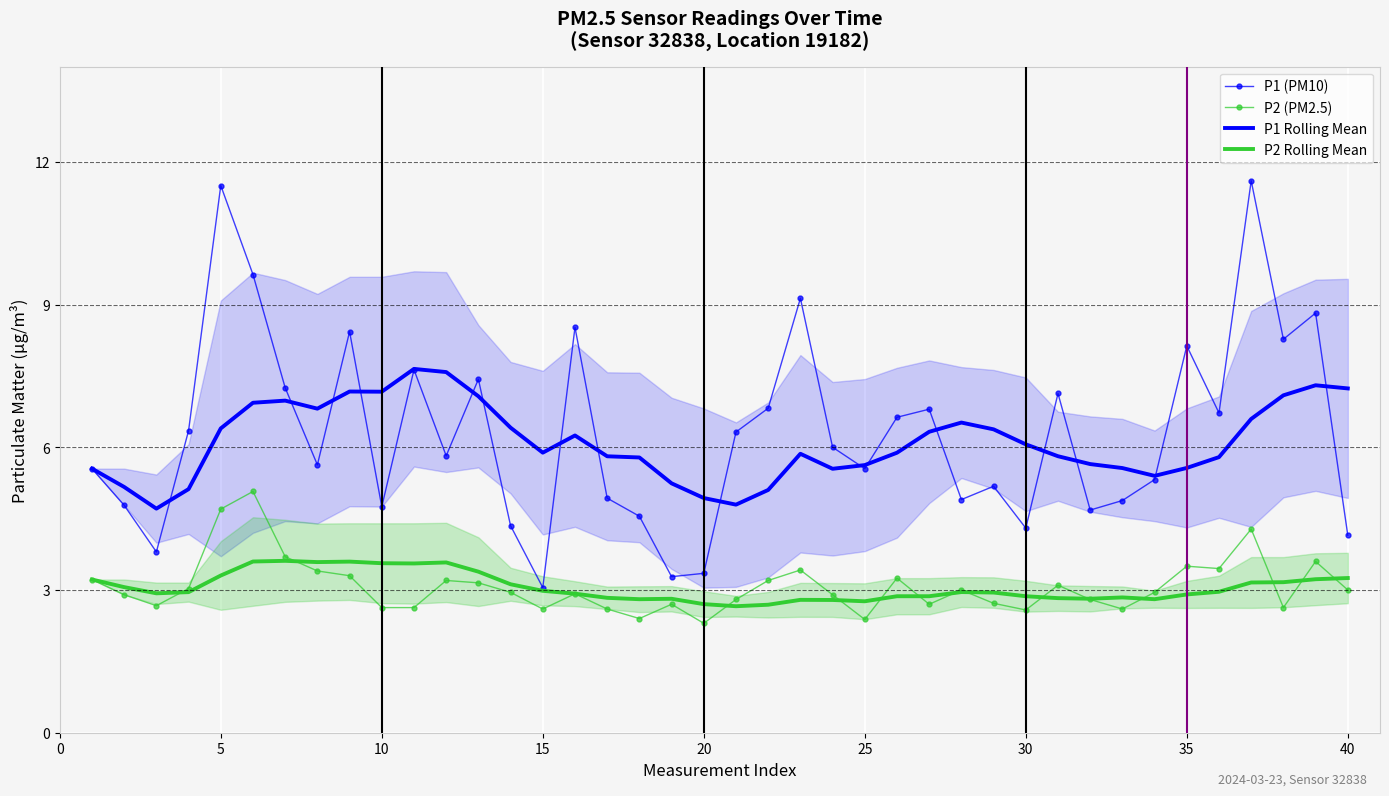

What are all the series names shown in the legend?

P1 (PM10), P2 (PM2.5), P1 Rolling Mean, P2 Rolling Mean